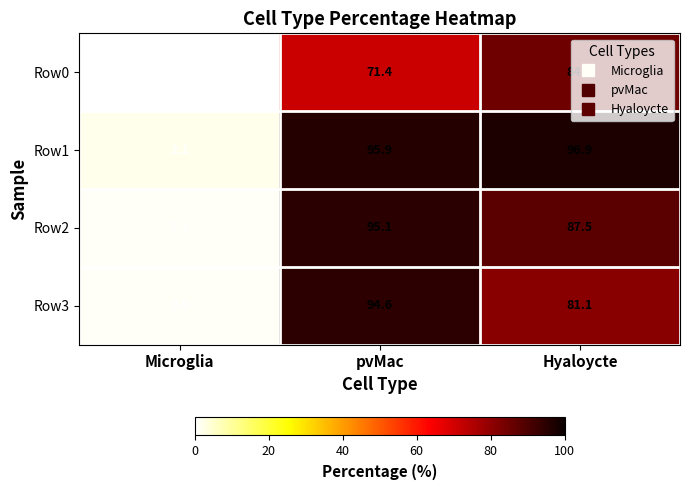

At which category is the sum across all series the highest?

pvMac